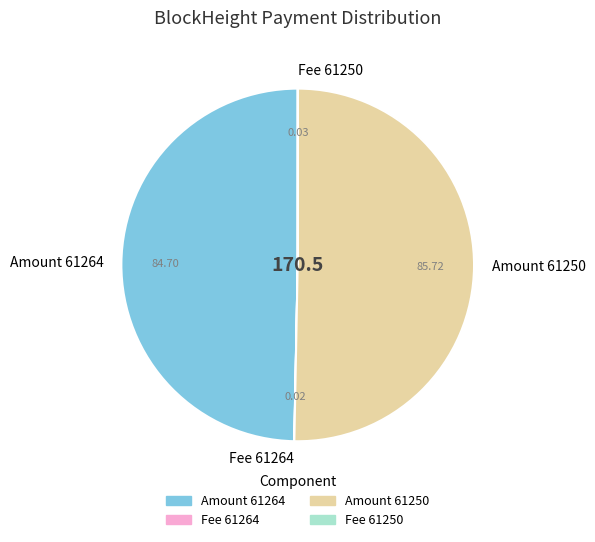

Does any single category account for the majority?

Yes